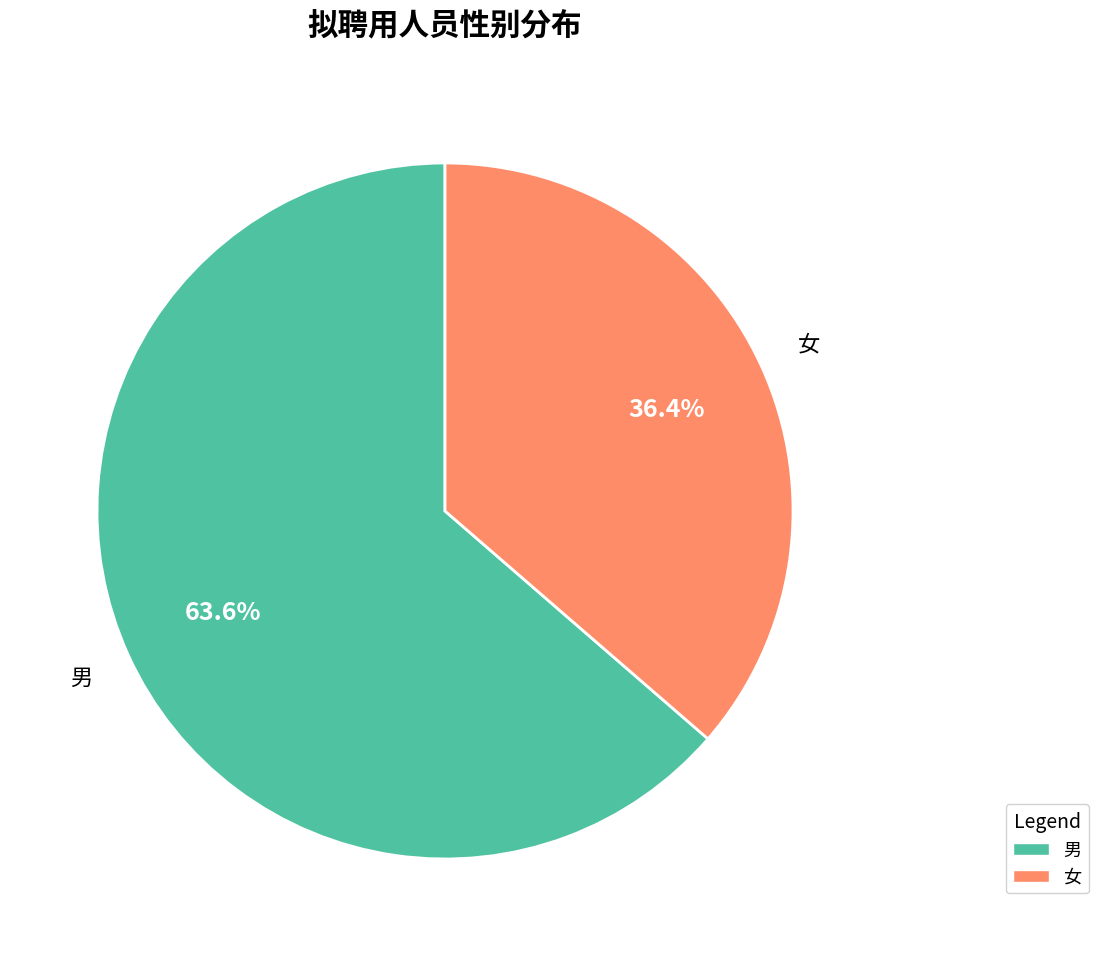

What is the total percentage of 女 and 男?

100.0%